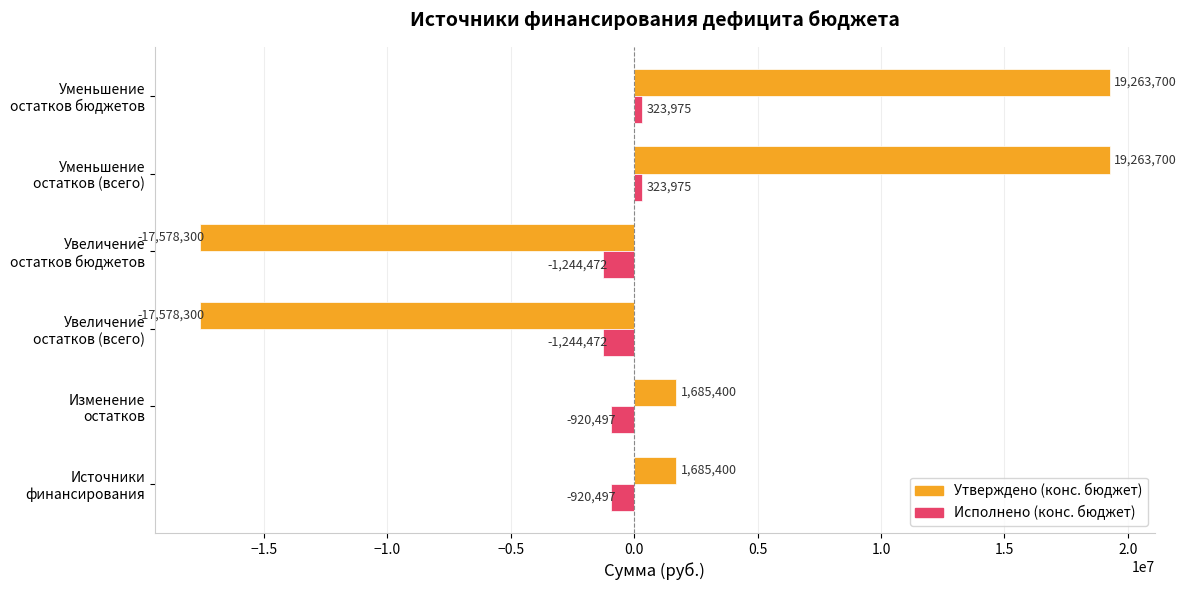

Which series has the widest spread of values?

Утверждено (конс. бюджет)